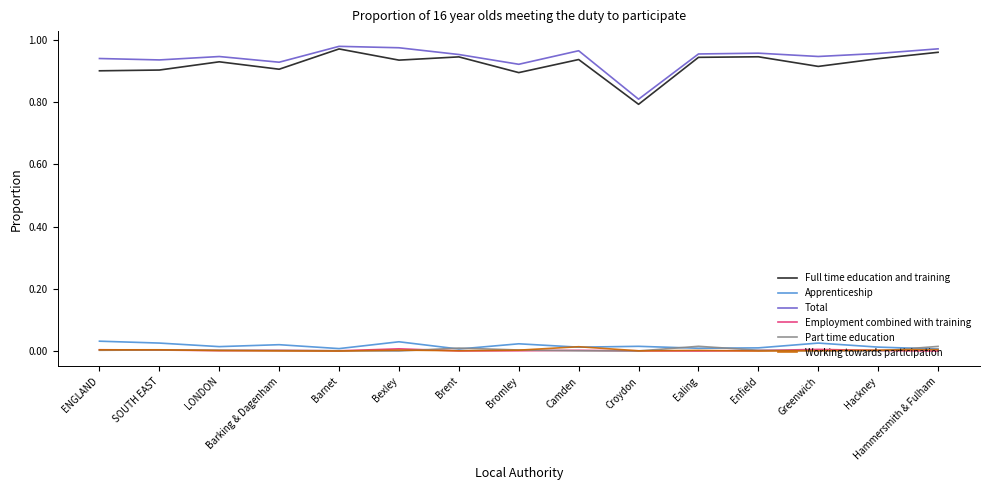

True or false: Part time education and Total cross at least once.

False